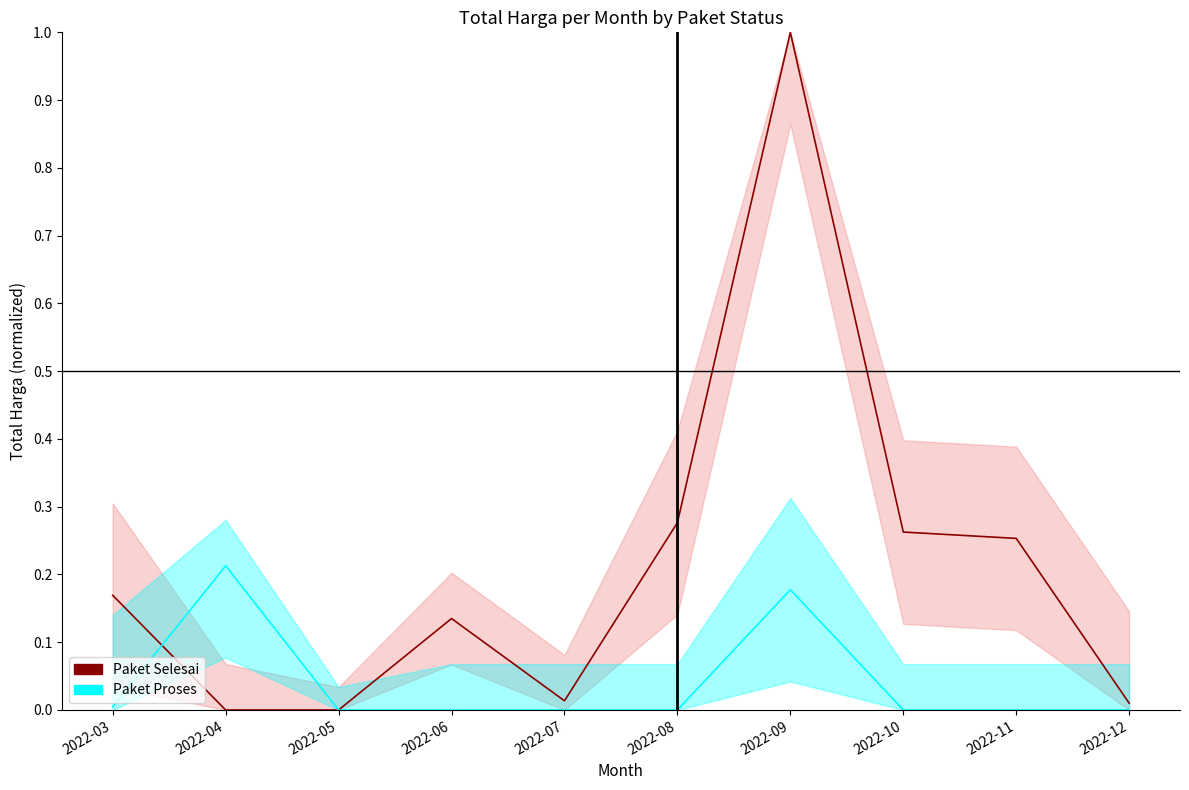

Does the chart have visible grid lines?

No